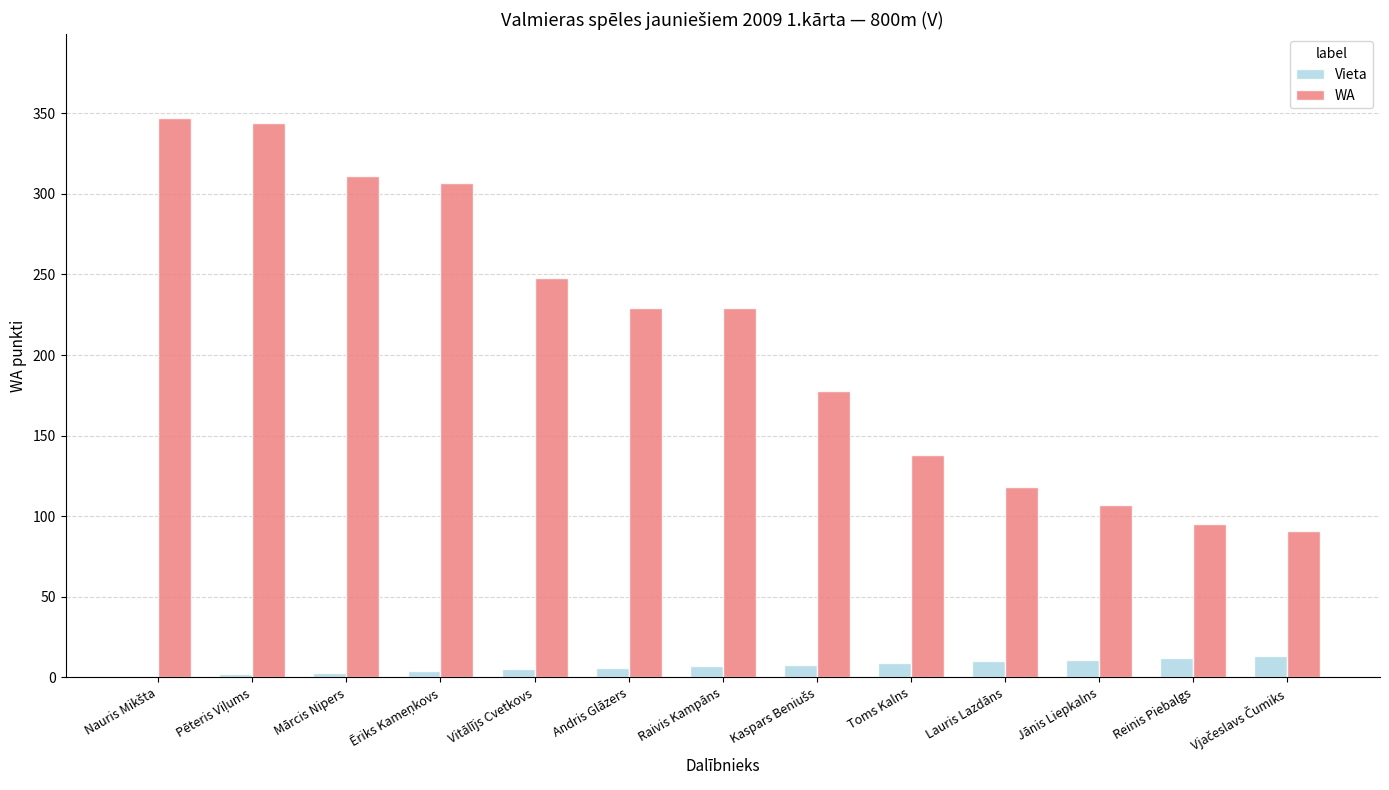

Which series has the largest total across all categories?

WA